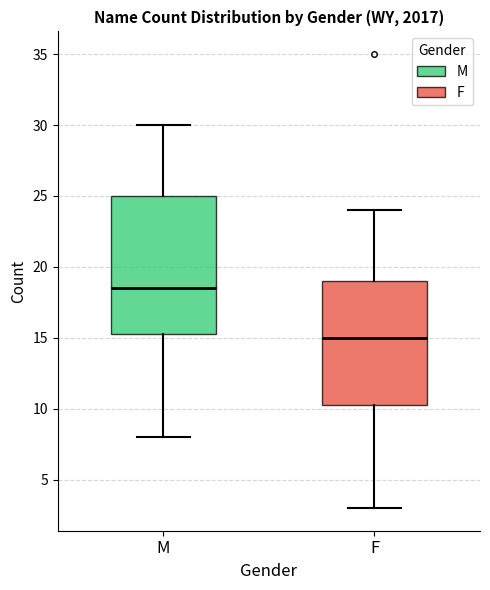

Reading left to right, transcribe this box plot: for each box, give where its median line is, the range the box spans, and where its two whiskers end, as read against the y-axis. The values are not printed on the chart, so give them approximately, as read against the axis.

M: median 18.5, box 15.5 to 25.0, whiskers 8.0 to 30.0
F: median 15.0, box 10.5 to 19.0, whiskers 3.0 to 24.0